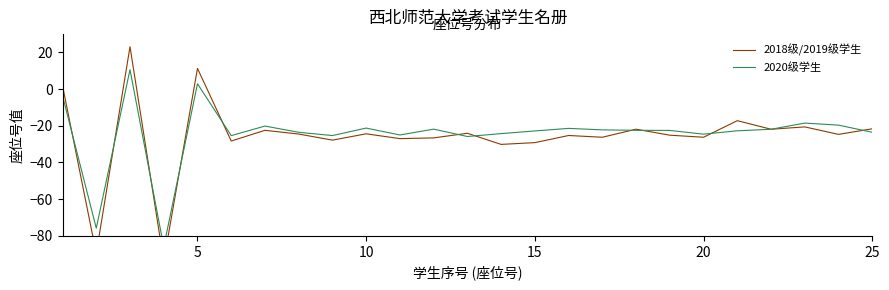

True or false: 2018级/2019级学生 has more than 1 points higher than both neighbors.

True